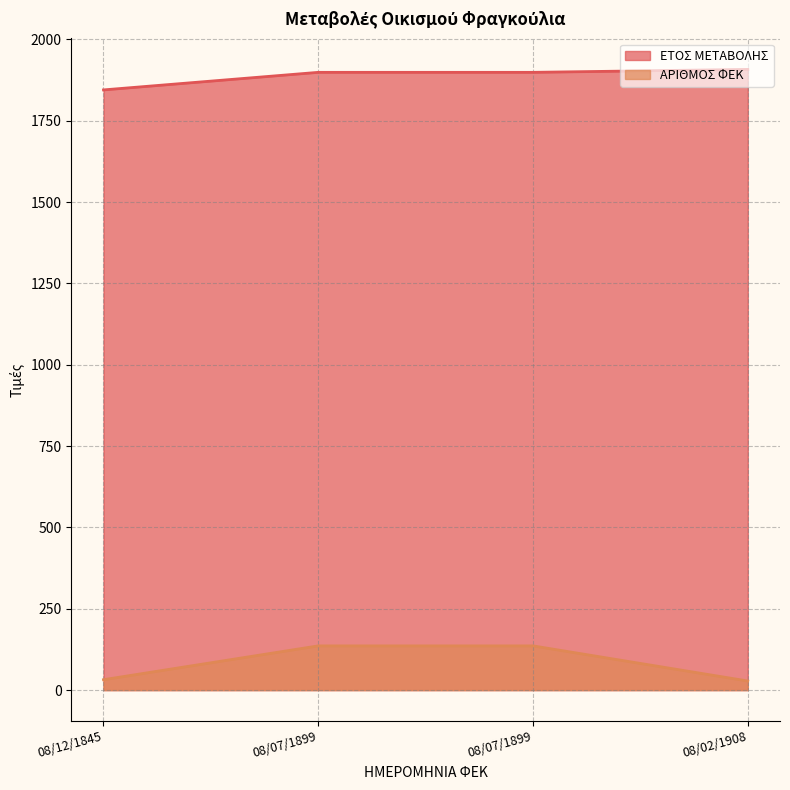

List the series in order of their overall mean, lowest first.

ΑΡΙΘΜΟΣ ΦΕΚ, ΕΤΟΣ ΜΕΤΑΒΟΛΗΣ